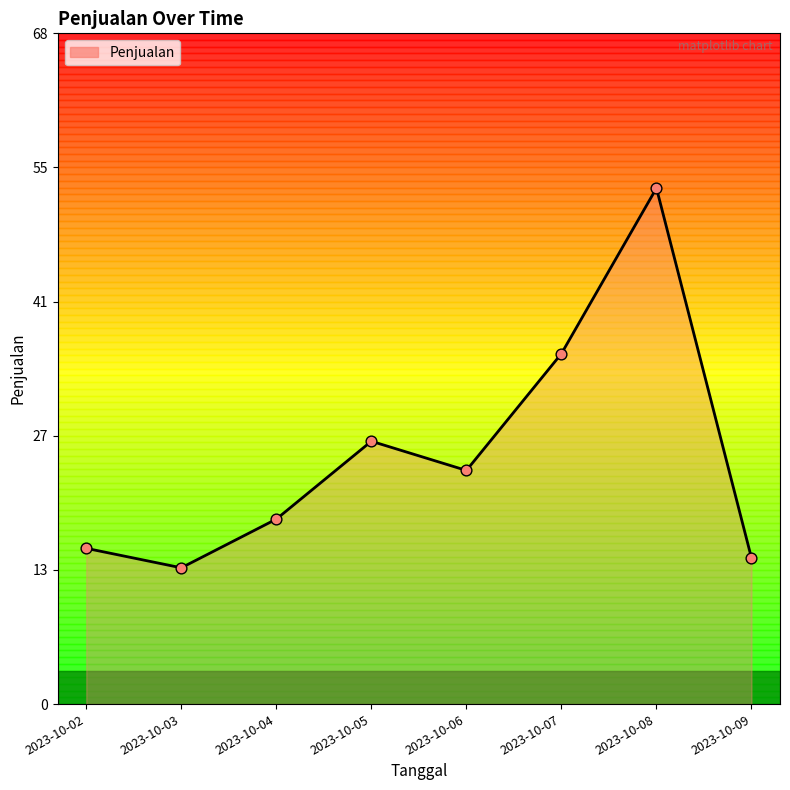

What is the ratio of the value at 2023-10-04 to the value at 2023-10-07?

0.5